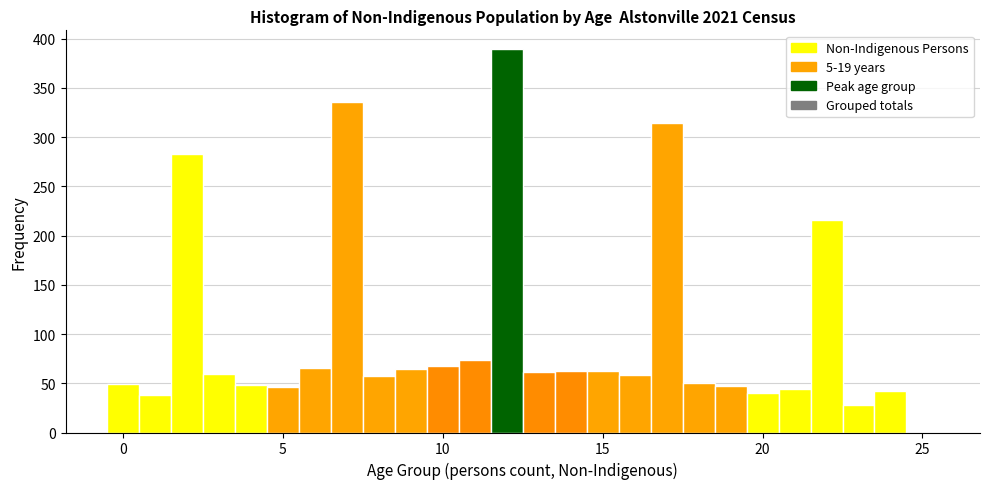

Around what value on the x-axis is the tallest bar? Give the approximate position of its centre, as read against the axis.

12.0